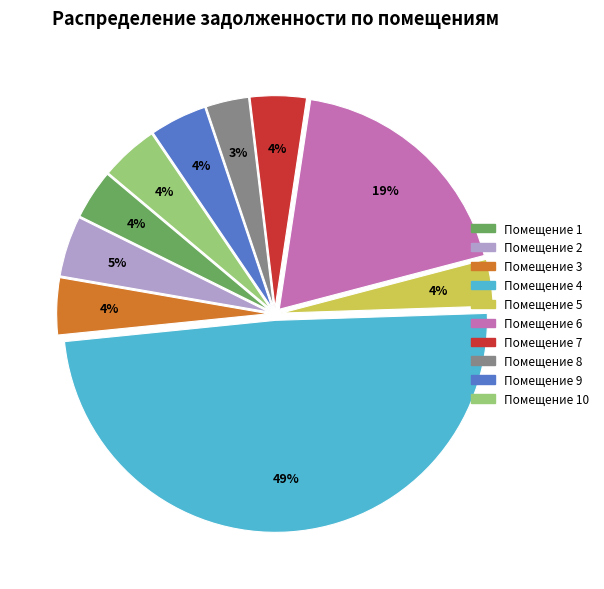

Which category has the biggest portion of the pie?

Помещение 4